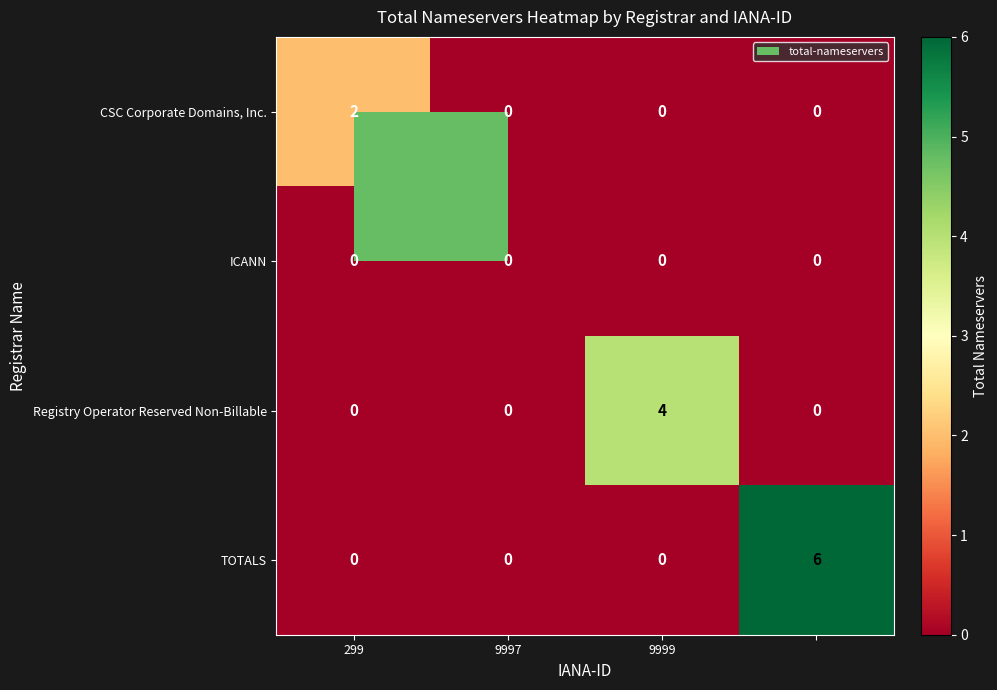

At how many categories does at least one series exceed 3?

2